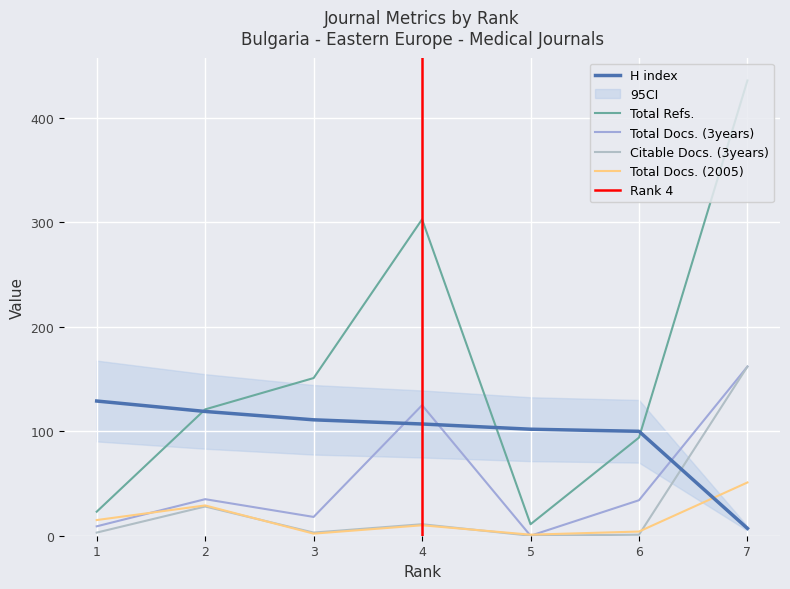

How many interior local valleys does the Total Refs. series have?

1